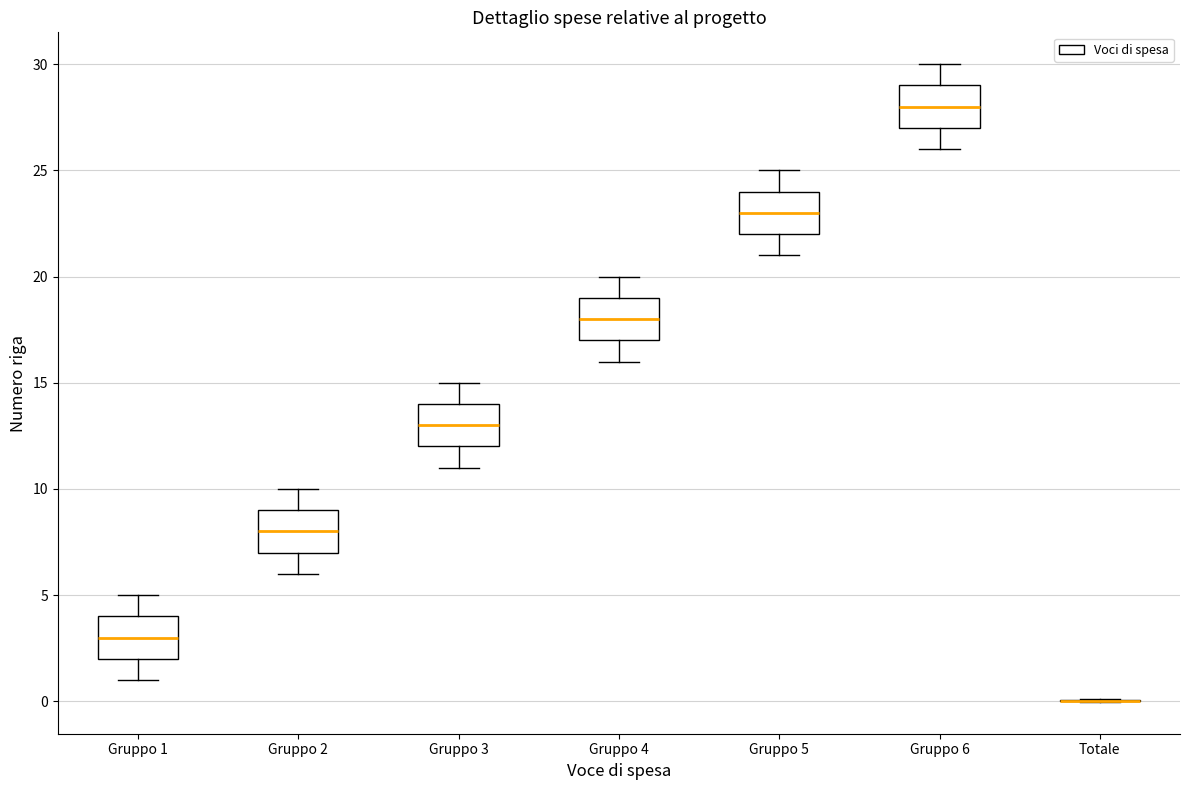

Where does the upper whisker of the box for Gruppo 5 end on the y-axis? The values are not printed on the chart, so give them approximately, as read against the axis.

25